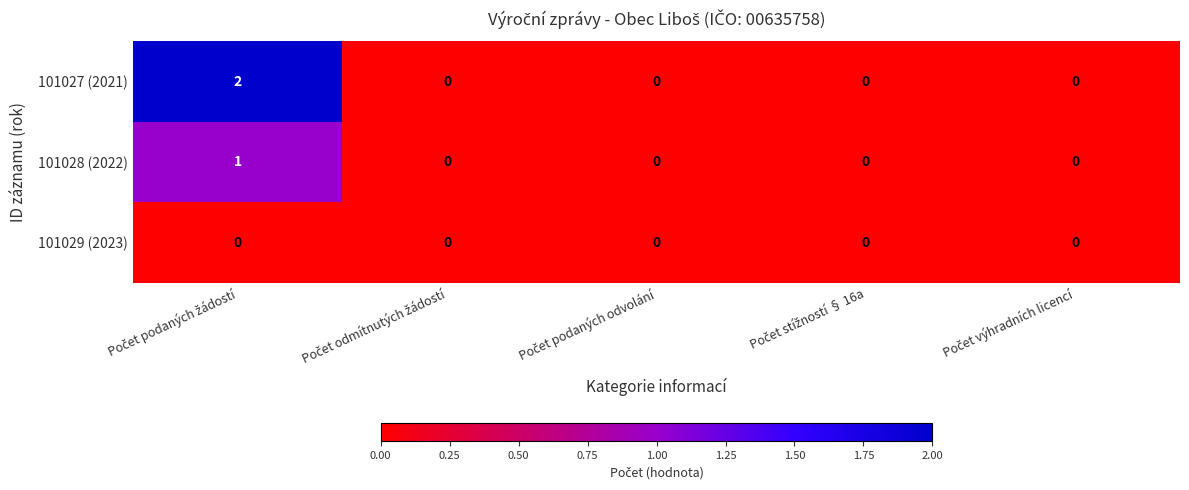

List the series in order of their overall mean, highest first.

101027 (2021), 101028 (2022), 101029 (2023)